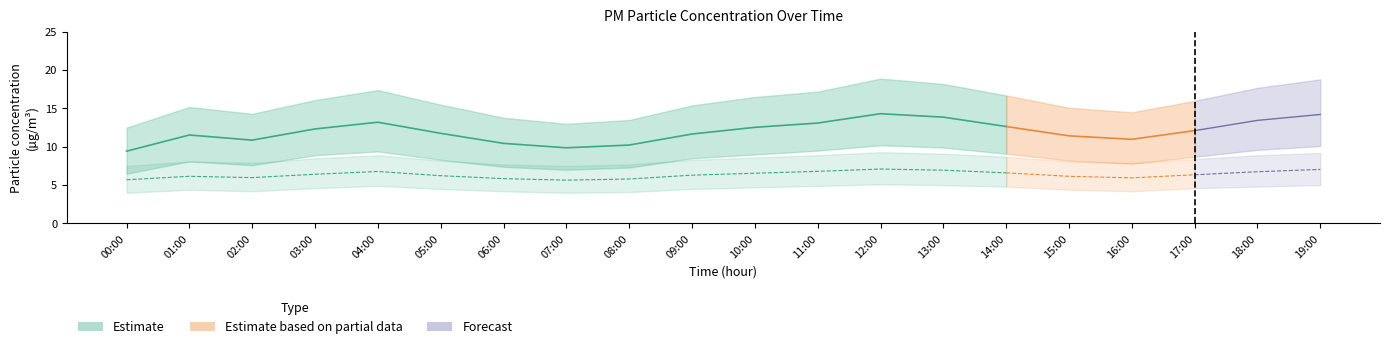

True or false: P1_upper has a value of 15.1 at 15:00.

True